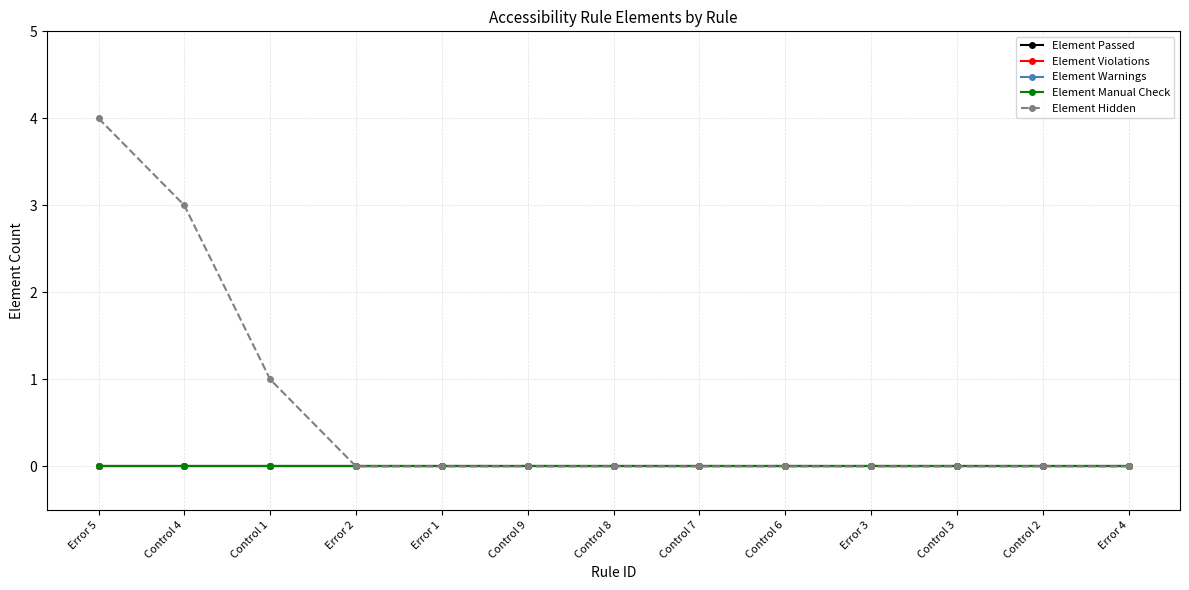

True or false: Element Violations and Element Hidden intersect in this chart.

False